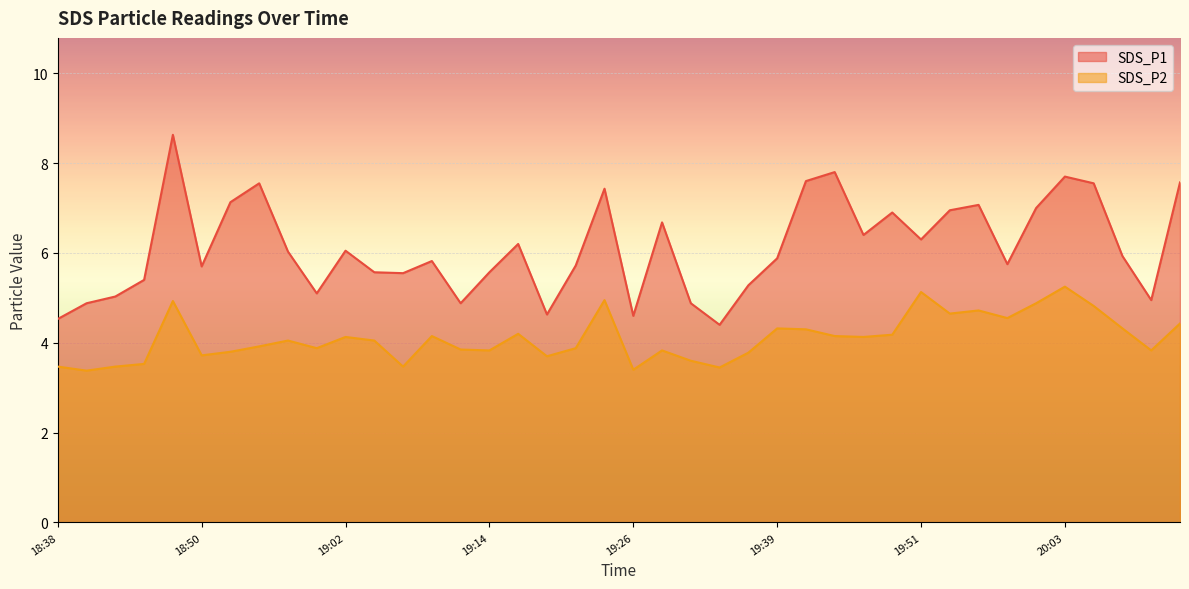

List the series in order of their peak value, lowest first.

SDS_P2, SDS_P1